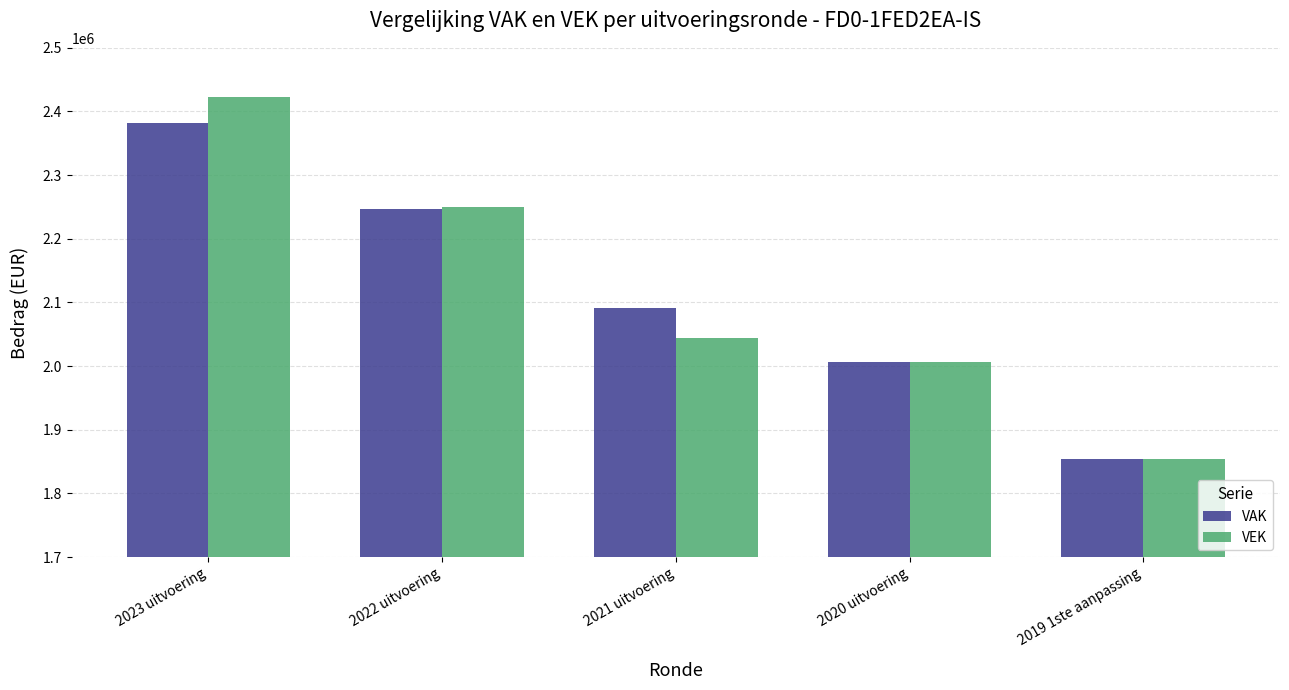

What is the spread (max minus min) of values at 2022 uitvoering?

3995